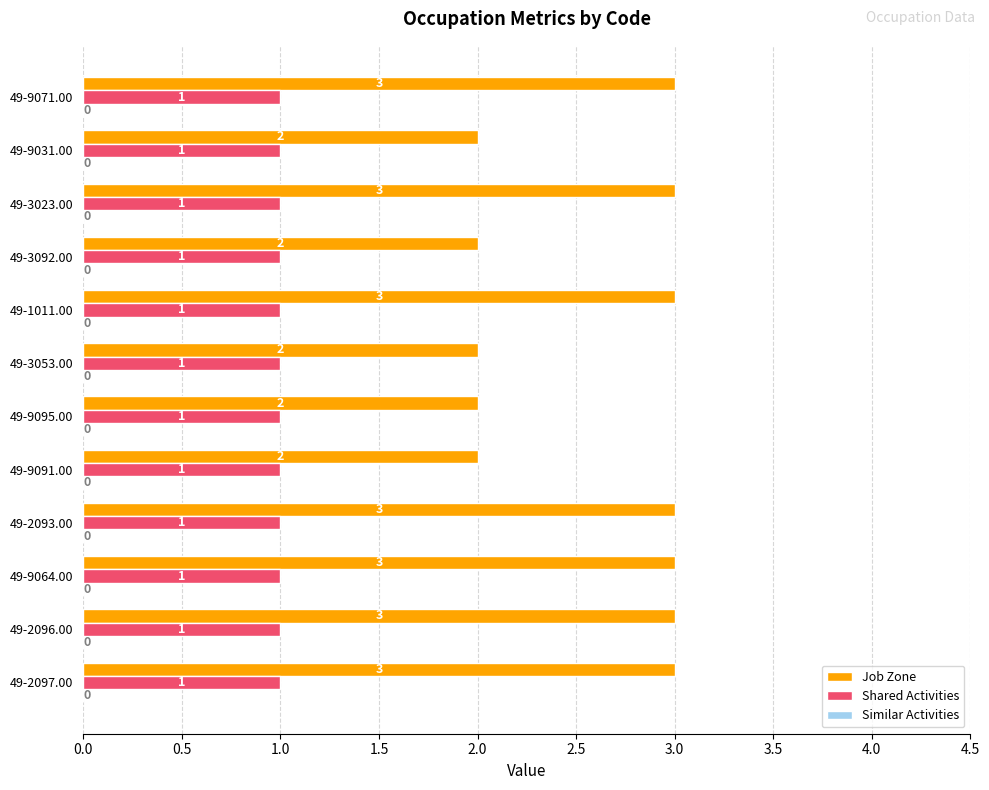

Is it true that Job Zone equals 3 at 49-2097.00?

True